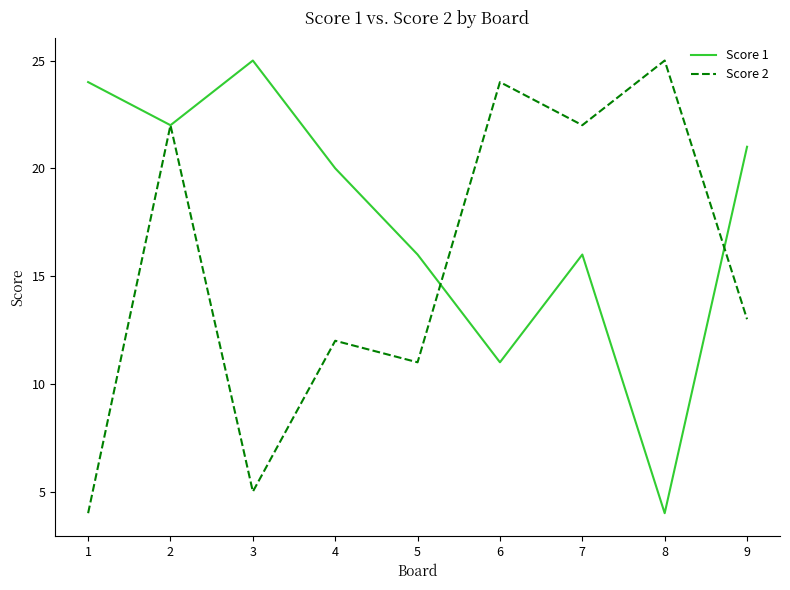

What is the total value across all series at 8?

29